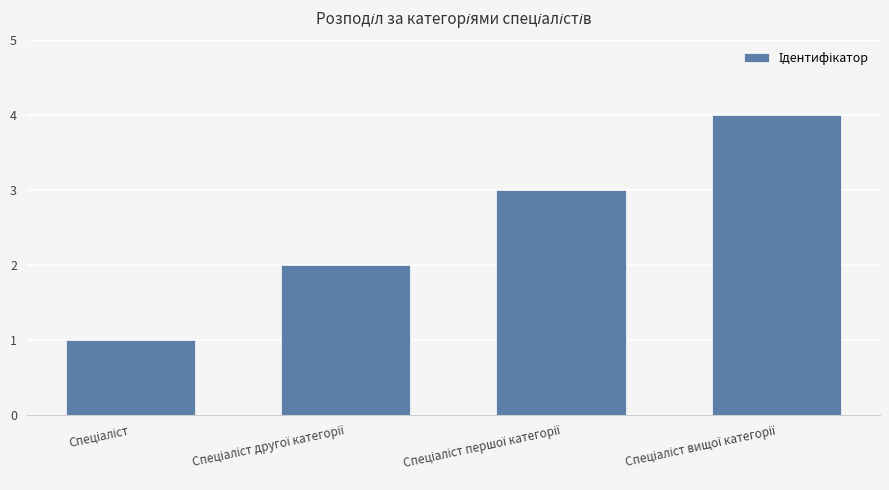

What is the maximum value shown in the chart?

4